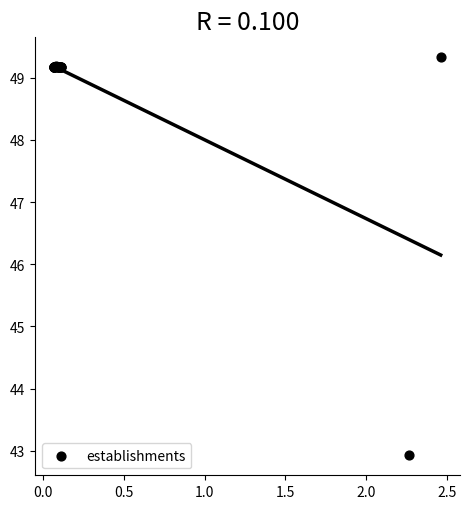

What Y value in the scatter plot is closest to 46?

42.9